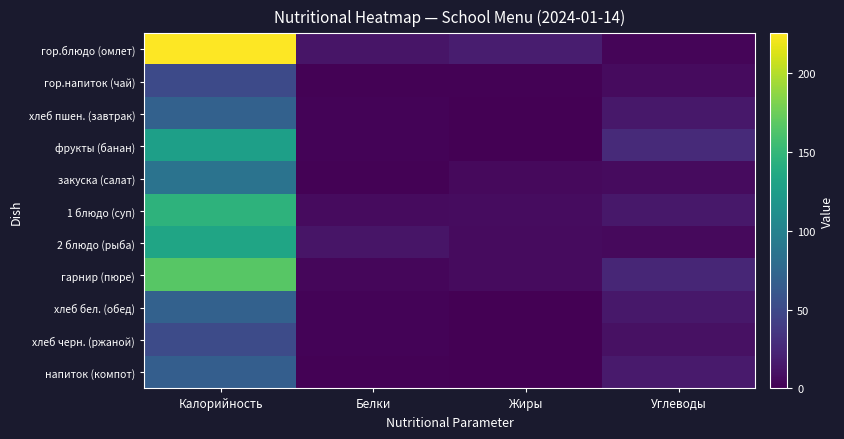

How many series are shown in this chart?

11